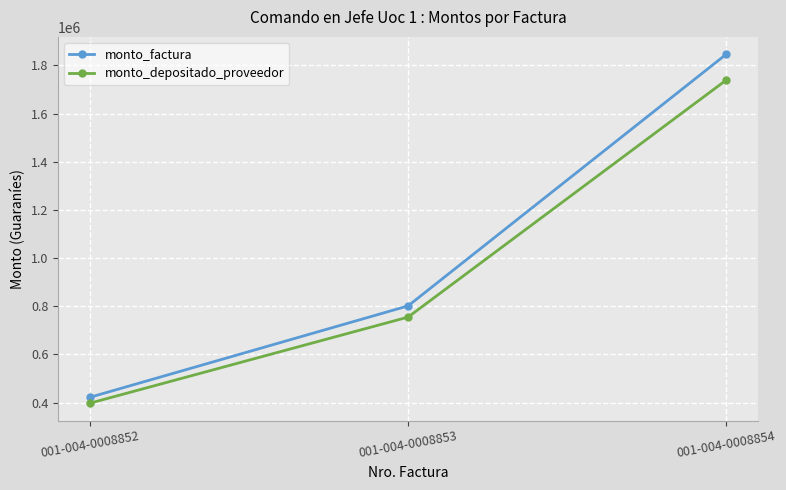

What is the difference between the second highest and minimum values in the monto_factura series?

379300